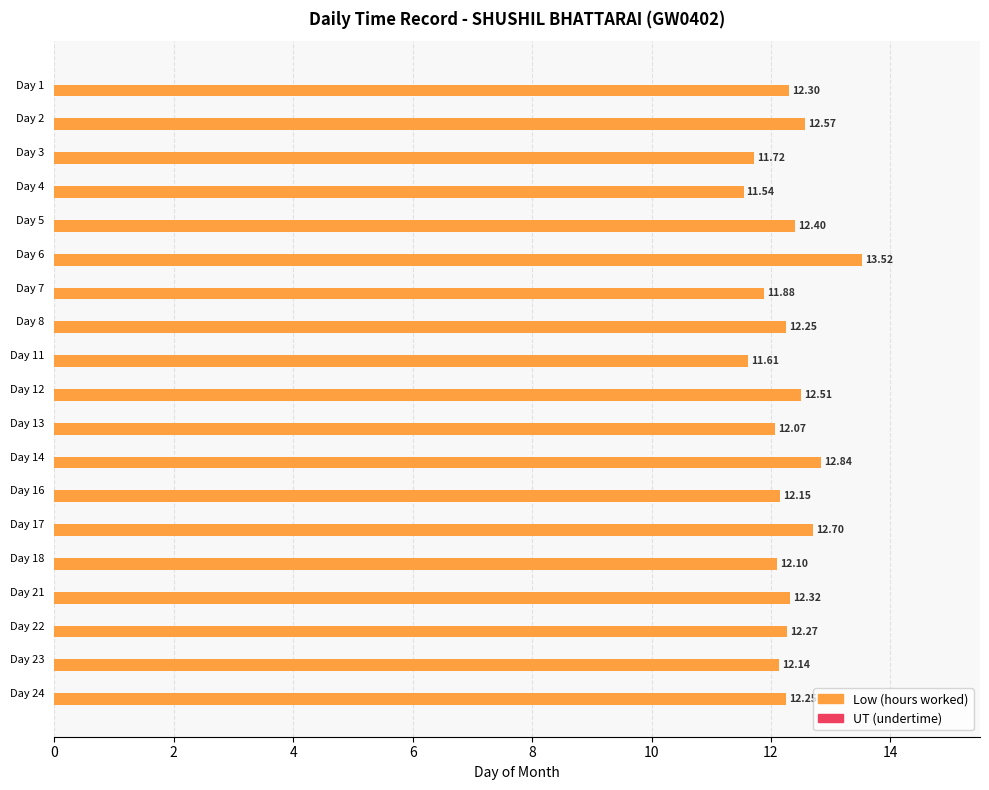

Between Day 5 and Day 18, which is larger?

Day 5